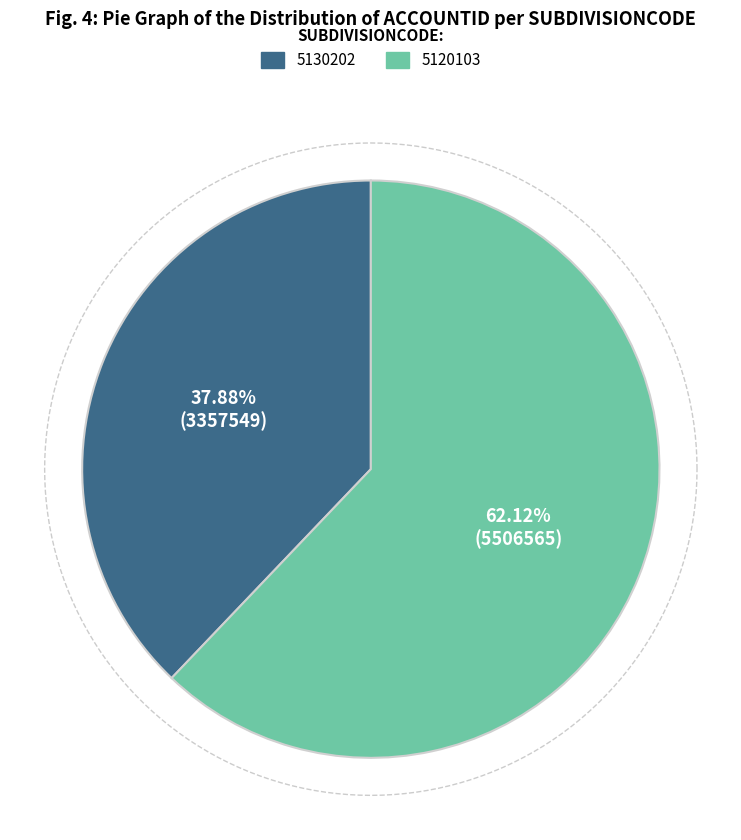

The 5120103 slice represents 62% of the pie. True or false?

True